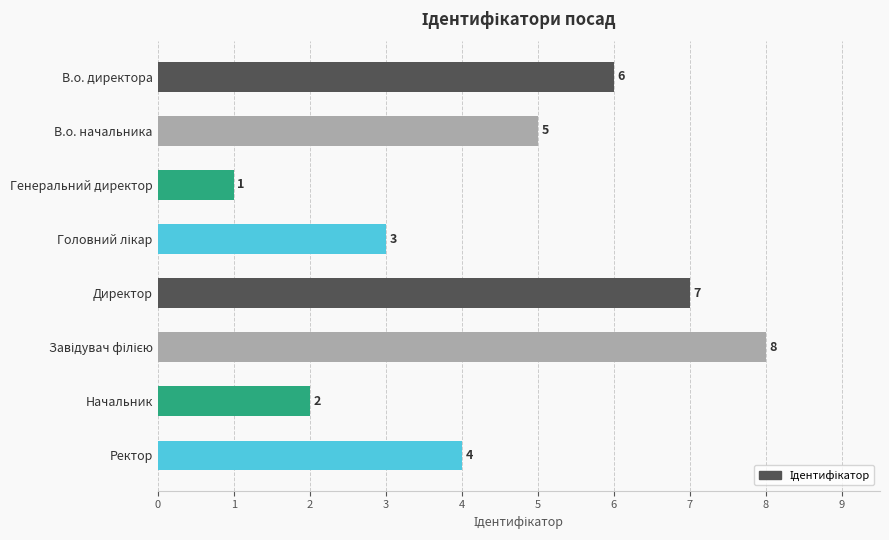

What is the greatest value displayed?

8